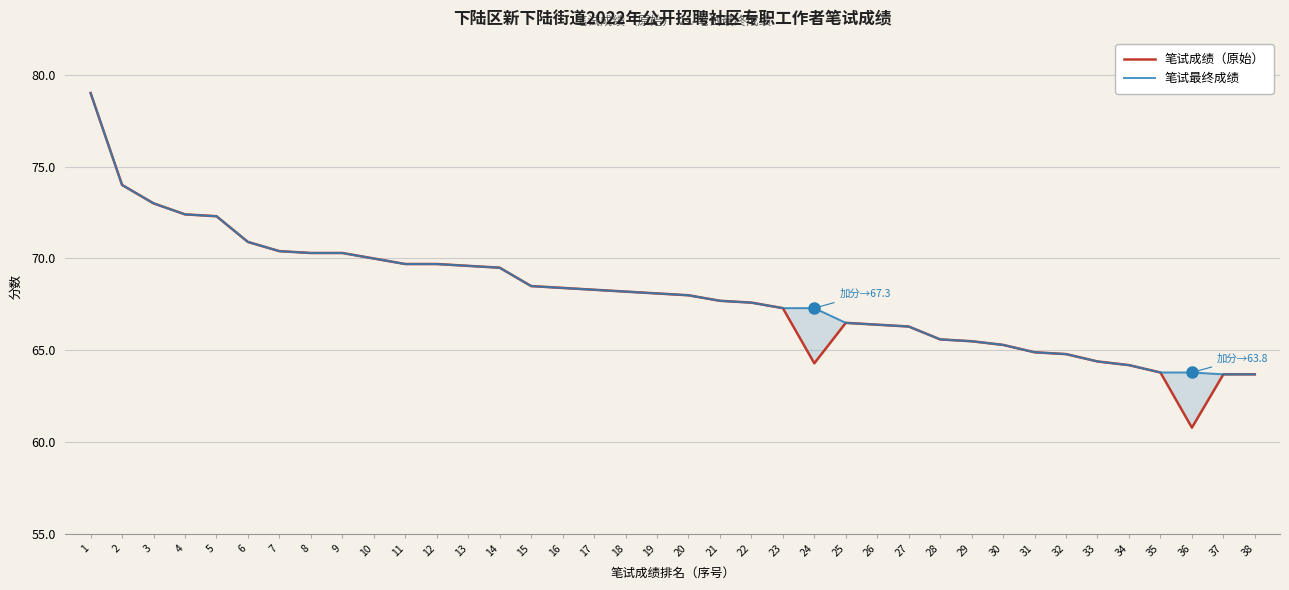

True or false: 笔试最终成绩 has a value of 107.6 at 33.

False